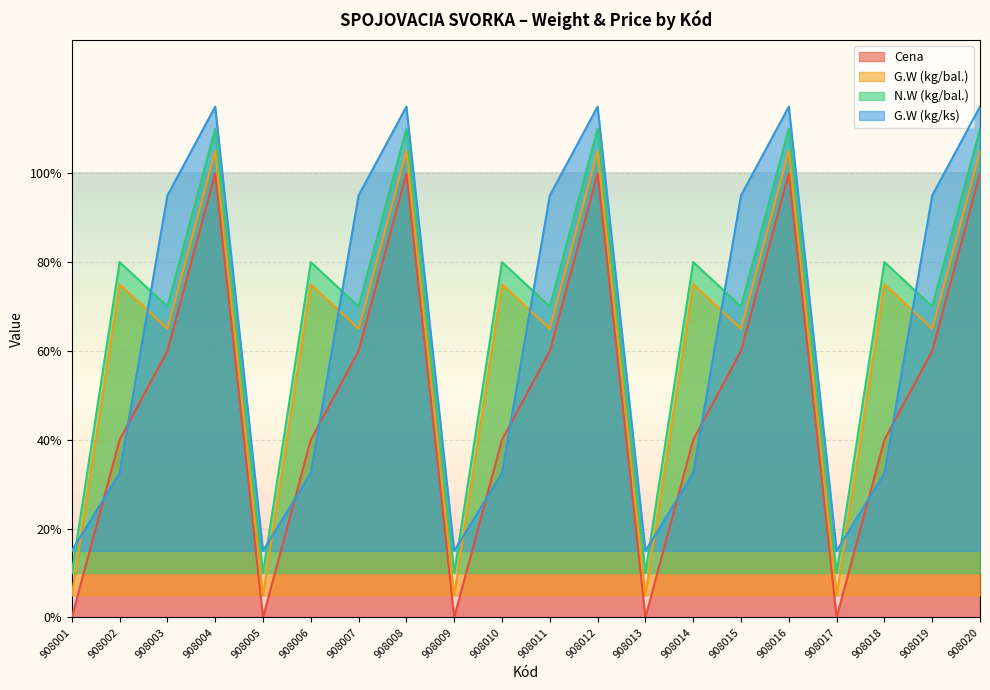

How many intersections are there between G.W (kg/ks) and G.W (kg/bal.)?

10